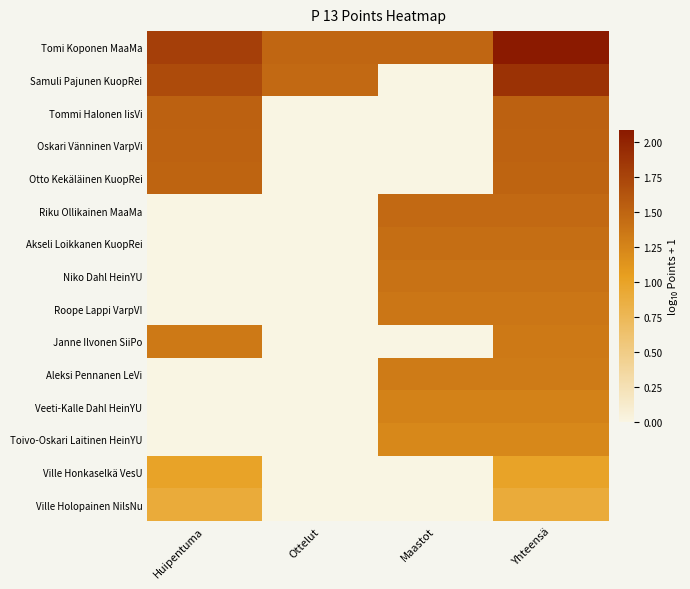

Which label corresponds to the smallest value in the chart?

Maastot